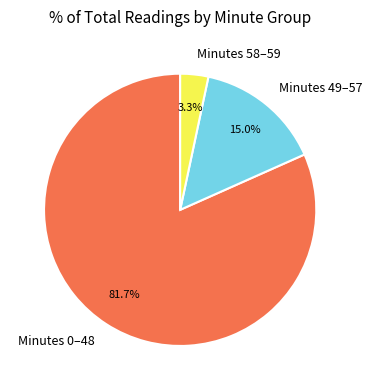

Which category has the biggest portion of the pie?

Minutes 0–48